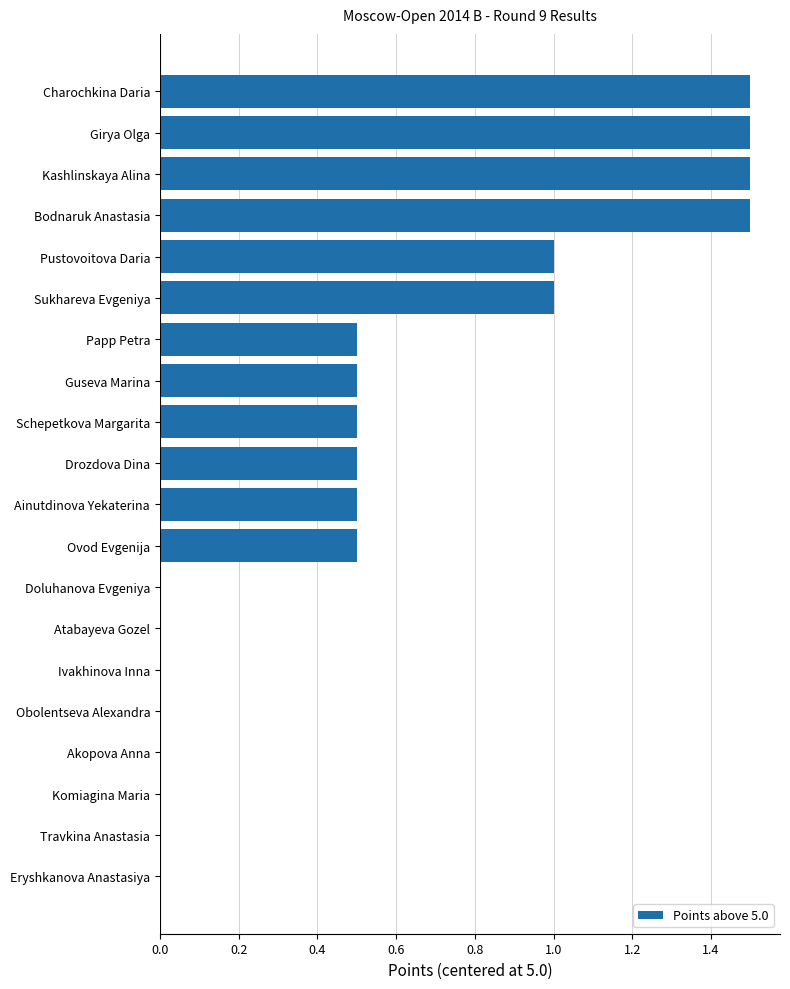

What is the sum of all values?

11.0